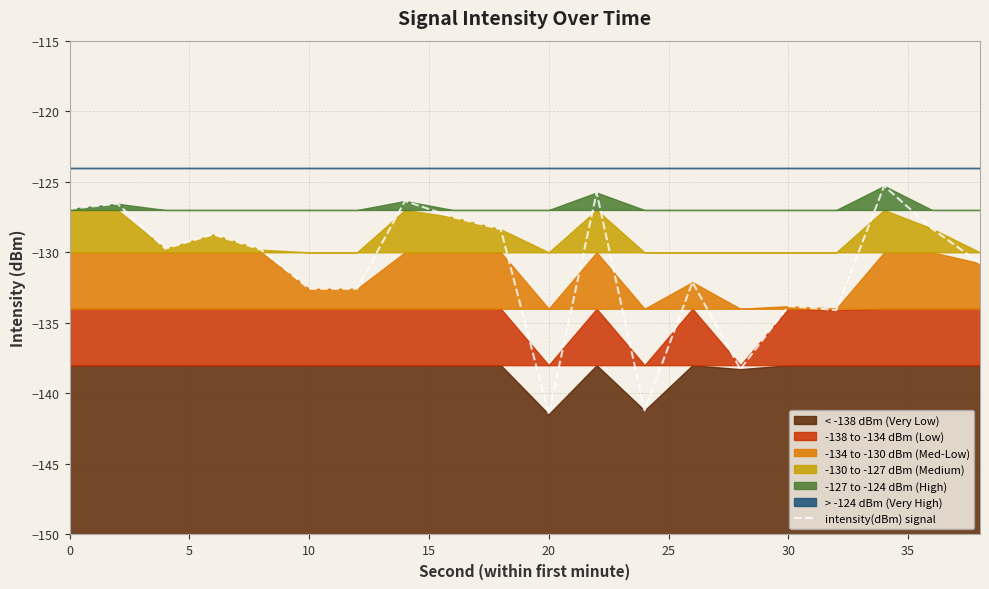

What is the maximum value for intensity(dBm) signal?

-125.3